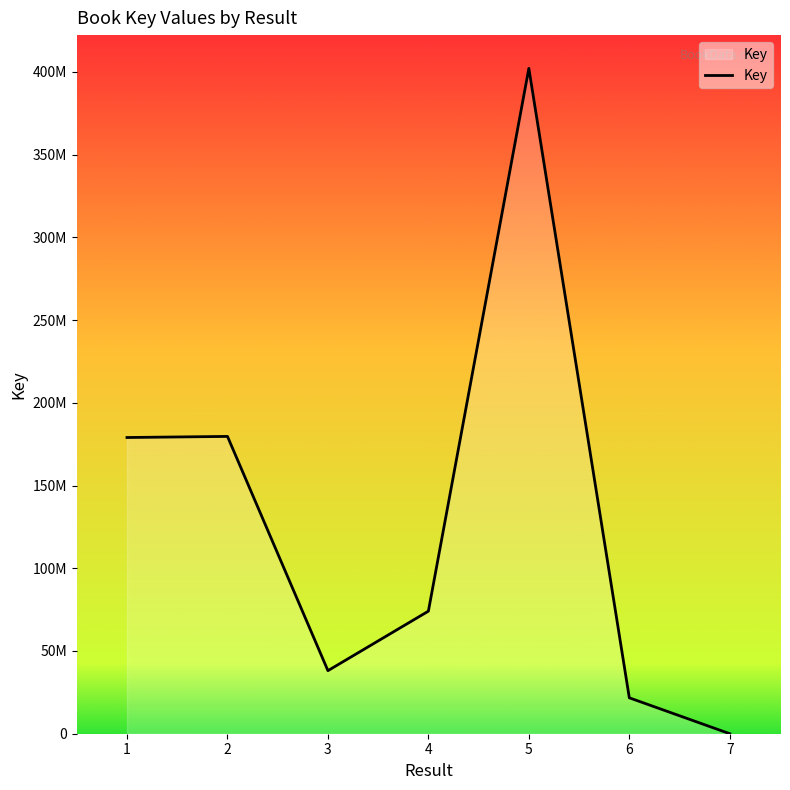

Which category has the lowest value across all series?

7